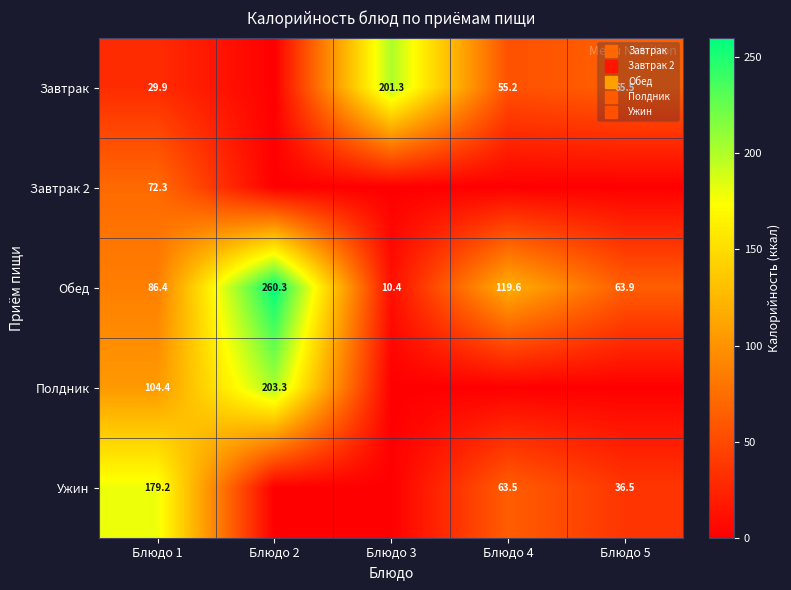

Which category has the highest value across all series?

Блюдо 2